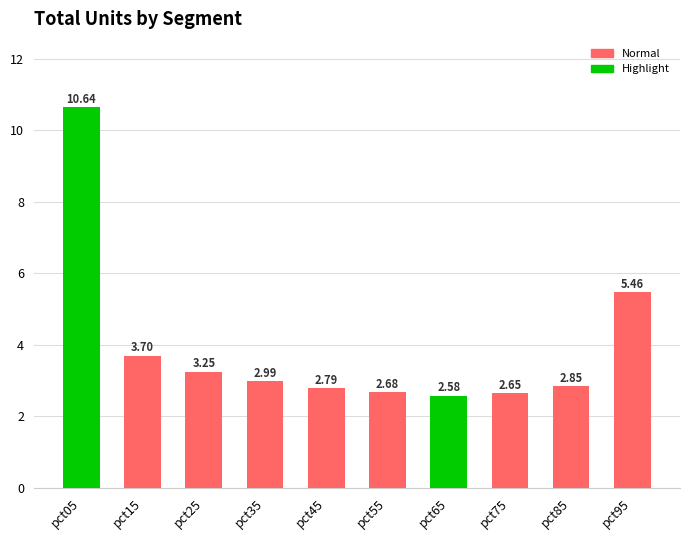

Count the number of categories in the chart.

10